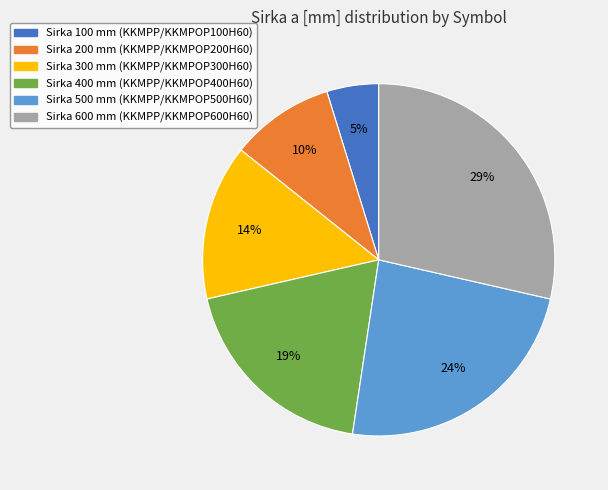

Does any single category account for the majority?

No